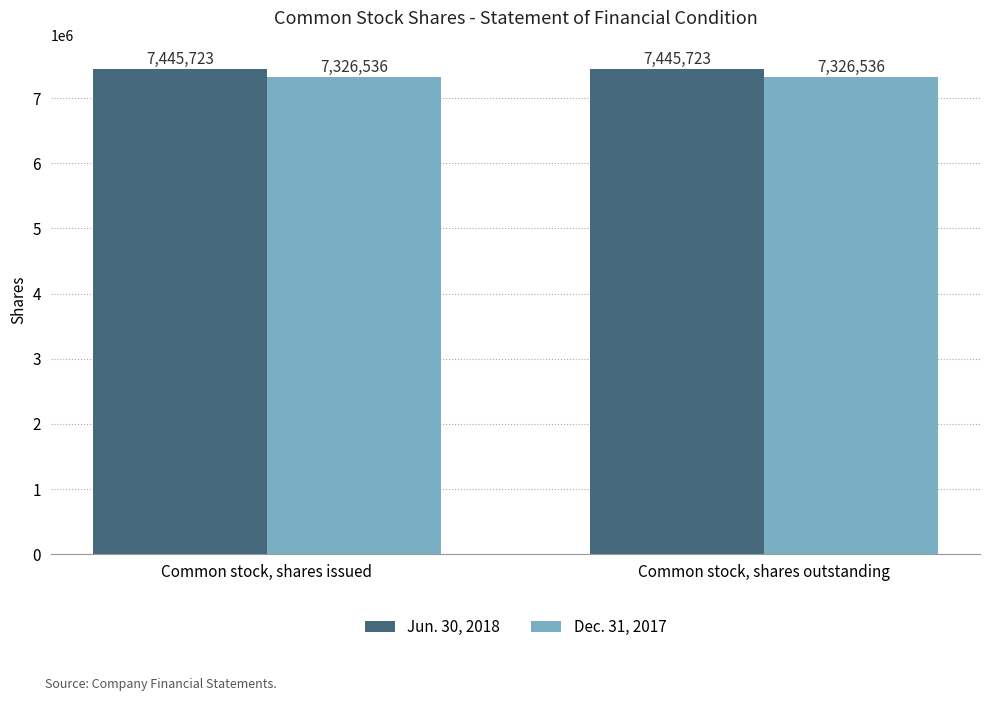

What is the difference between the highest and lowest values at Common stock, shares outstanding?

119187